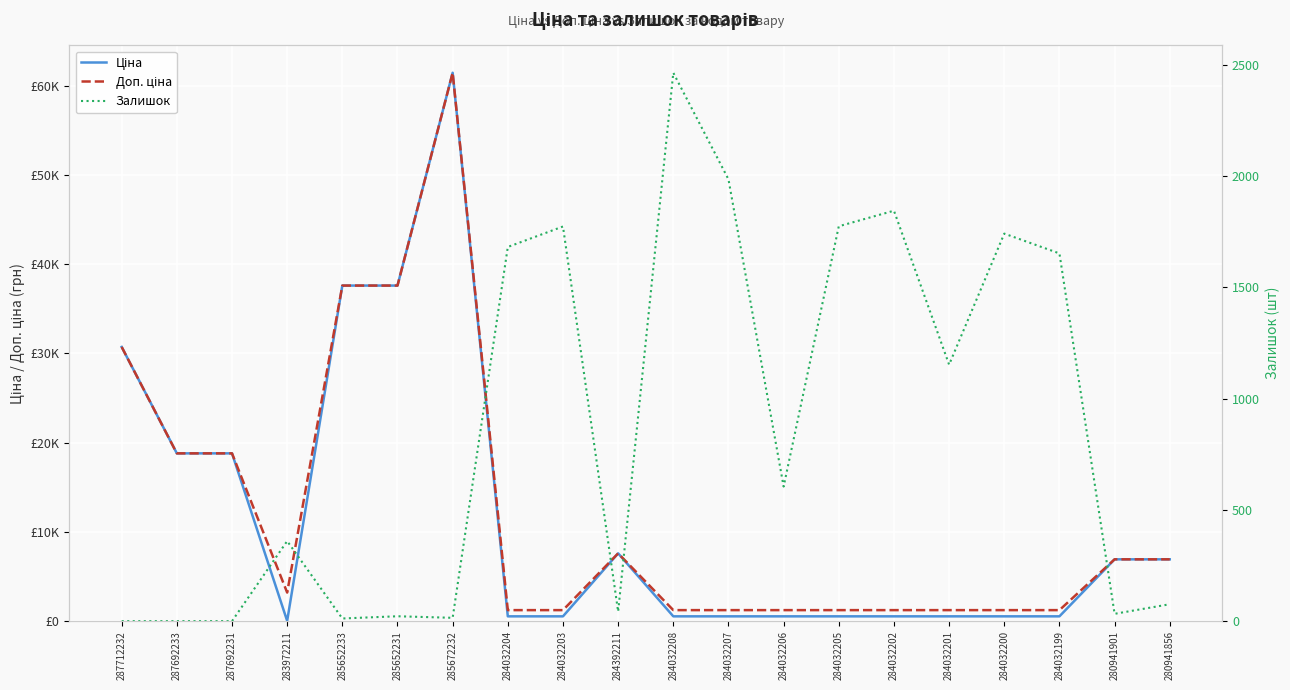

Reading left to right, list all the values displayed in this chart.

Ціна: 287712232=30717.1	287692233=18796.8	287692231=18796.8	283972211=32.0	285652233=37593.6	285652231=37593.6	285672232=61434.3	284032204=539.0	284032203=539.0	284392211=7596.5	284032208=539.0	284032207=539.0	284032206=539.0	284032205=539.0	284032202=539.0	284032201=539.0	284032200=539.0	284032199=539.0	280941901=6925.7	280941856=6925.7
Доп. ціна: 287712232=30717.1	287692233=18796.8	287692231=18796.8	283972211=3205.0	285652233=37593.6	285652231=37593.6	285672232=61434.3	284032204=1235.4	284032203=1235.4	284392211=7596.5	284032208=1235.4	284032207=1235.4	284032206=1235.4	284032205=1235.4	284032202=1235.4	284032201=1235.4	284032200=1235.4	284032199=1235.4	280941901=6925.7	280941856=6925.7
Залишок: 287712232=0.0	287692233=0.0	287692231=0.0	283972211=360.0	285652233=12.0	285652231=22.0	285672232=15.0	284032204=1682.0	284032203=1774.0	284392211=43.0	284032208=2465.0	284032207=1986.0	284032206=605.0	284032205=1775.0	284032202=1845.0	284032201=1153.0	284032200=1742.0	284032199=1653.0	280941901=33.0	280941856=76.0